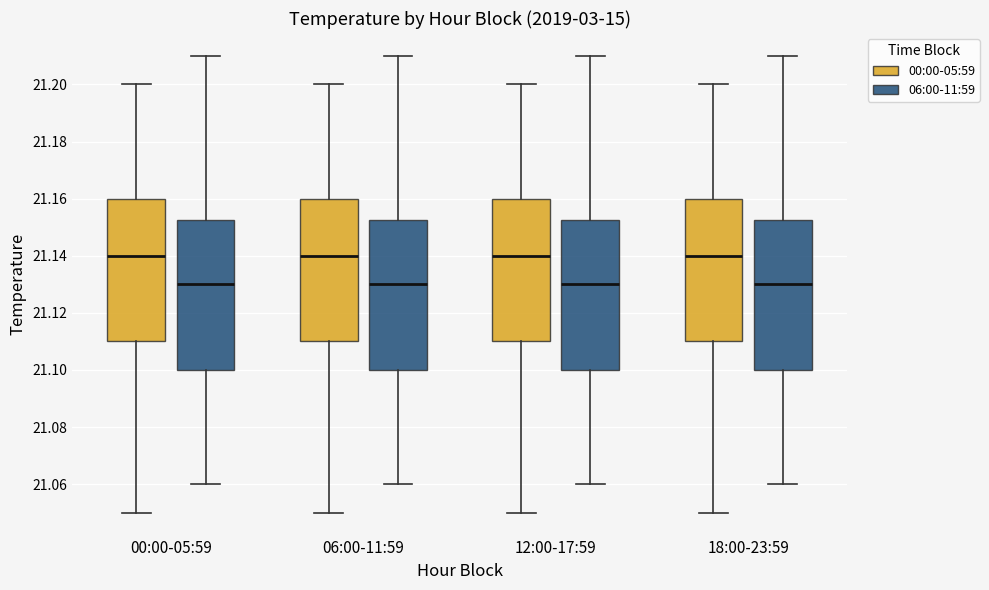

Reading left to right, transcribe this box plot: for each box, give where its median line is, the range the box spans, and where its two whiskers end, as read against the y-axis. The values are not printed on the chart, so give them approximately, as read against the axis.

00:00-05:59 (00:00-05:59): median 21.140, box 21.110 to 21.160, whiskers 21.050 to 21.200
00:00-05:59 (06:00-11:59): median 21.130, box 21.100 to 21.152, whiskers 21.060 to 21.210
06:00-11:59 (00:00-05:59): median 21.140, box 21.110 to 21.160, whiskers 21.050 to 21.200
06:00-11:59 (06:00-11:59): median 21.130, box 21.100 to 21.152, whiskers 21.060 to 21.210
12:00-17:59 (00:00-05:59): median 21.140, box 21.110 to 21.160, whiskers 21.050 to 21.200
12:00-17:59 (06:00-11:59): median 21.130, box 21.100 to 21.152, whiskers 21.060 to 21.210
18:00-23:59 (00:00-05:59): median 21.140, box 21.110 to 21.160, whiskers 21.050 to 21.200
18:00-23:59 (06:00-11:59): median 21.130, box 21.100 to 21.152, whiskers 21.060 to 21.210